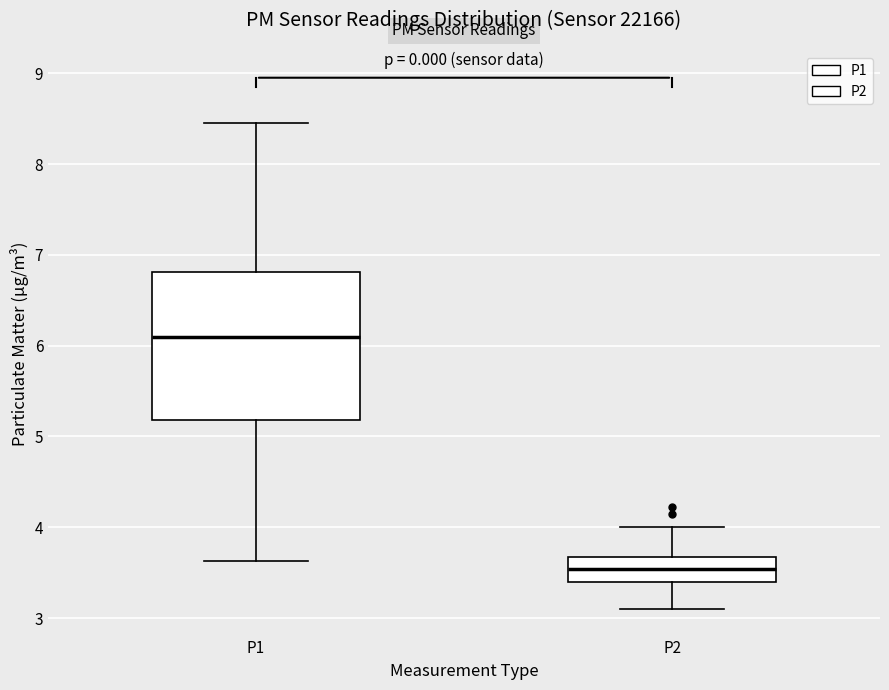

Reading left to right, read every box against the y-axis: the position of its median line, the range the box covers, and the ends of its whiskers. The values are not printed on the chart, so give them approximately, as read against the axis.

P1: median 6.1, box 5.2 to 6.8, whiskers 3.6 to 8.5
P2: median 3.5, box 3.4 to 3.7, whiskers 3.1 to 4.0